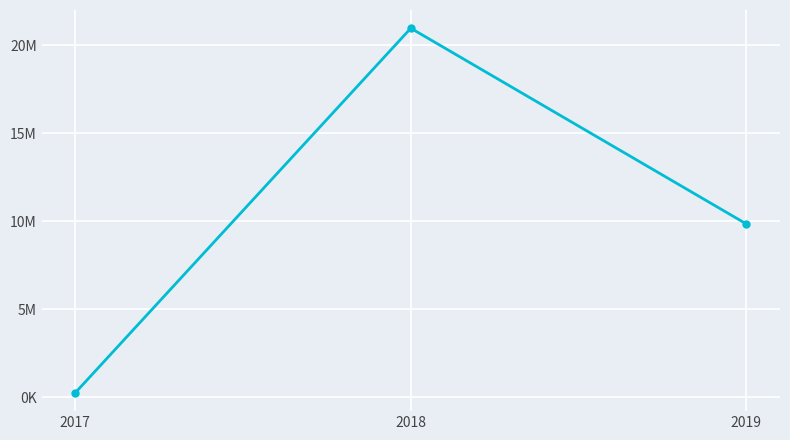

Does the chart display data point markers on the line(s)?

Yes